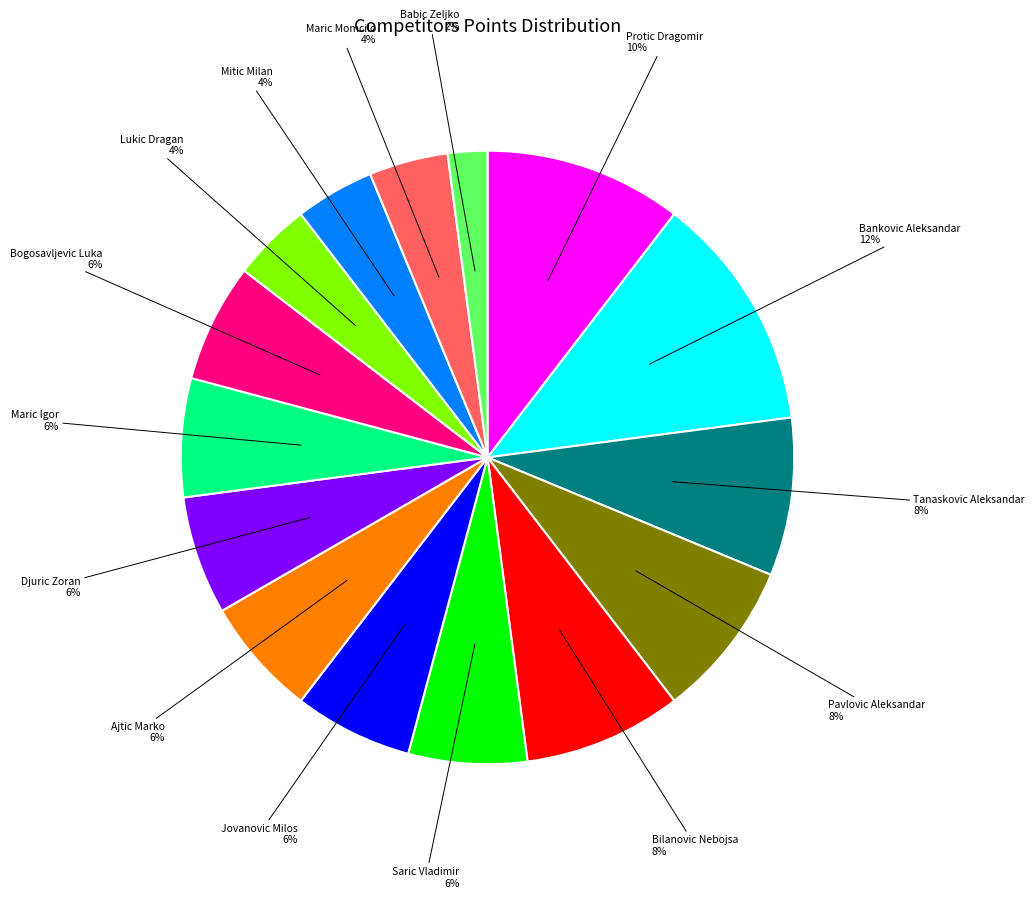

To the nearest percent, what is the average slice percentage?

7%